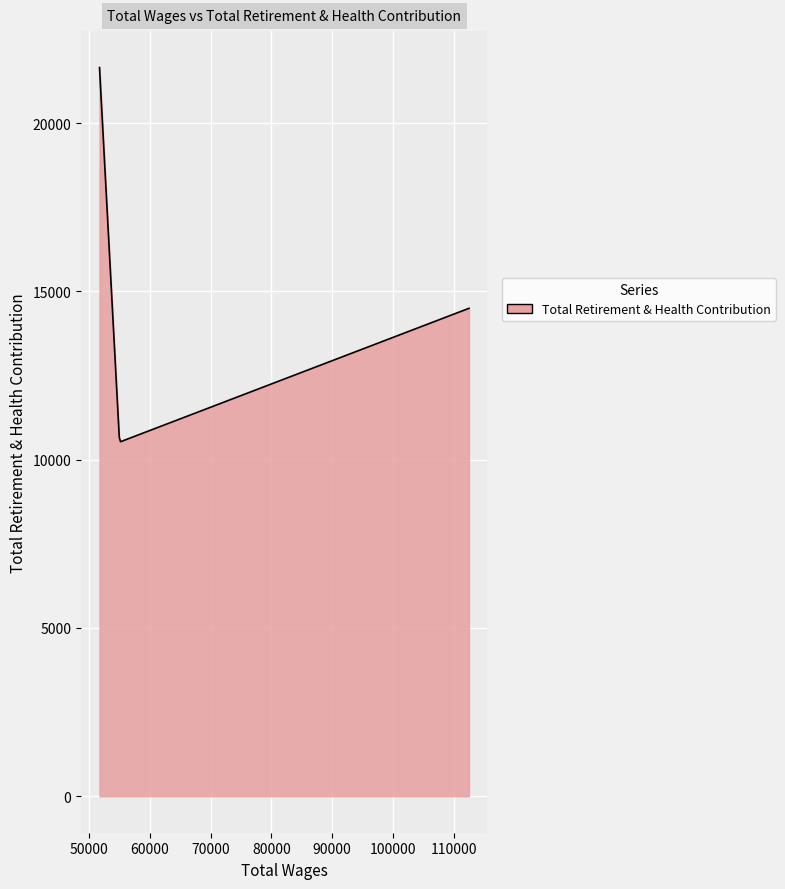

What is the greatest value displayed?

21651.0